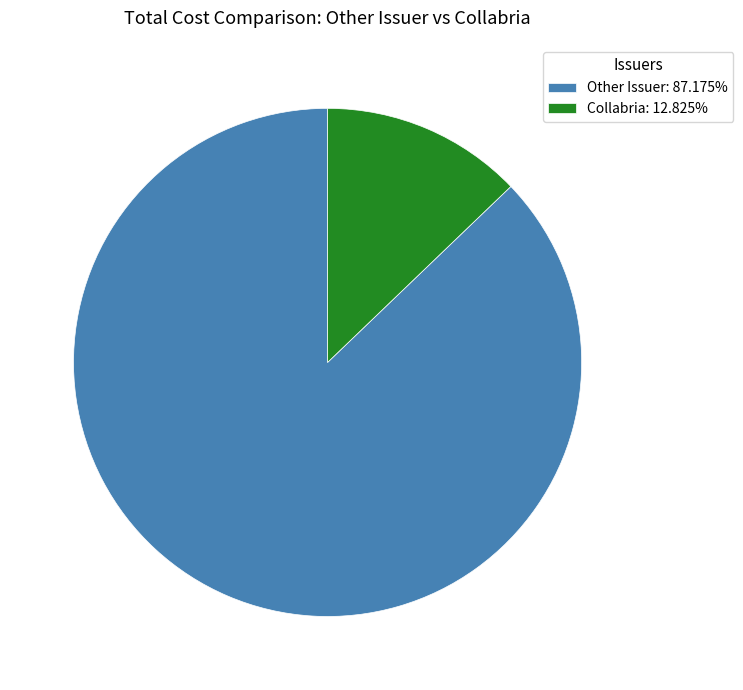

Is there a majority slice in this chart?

Yes